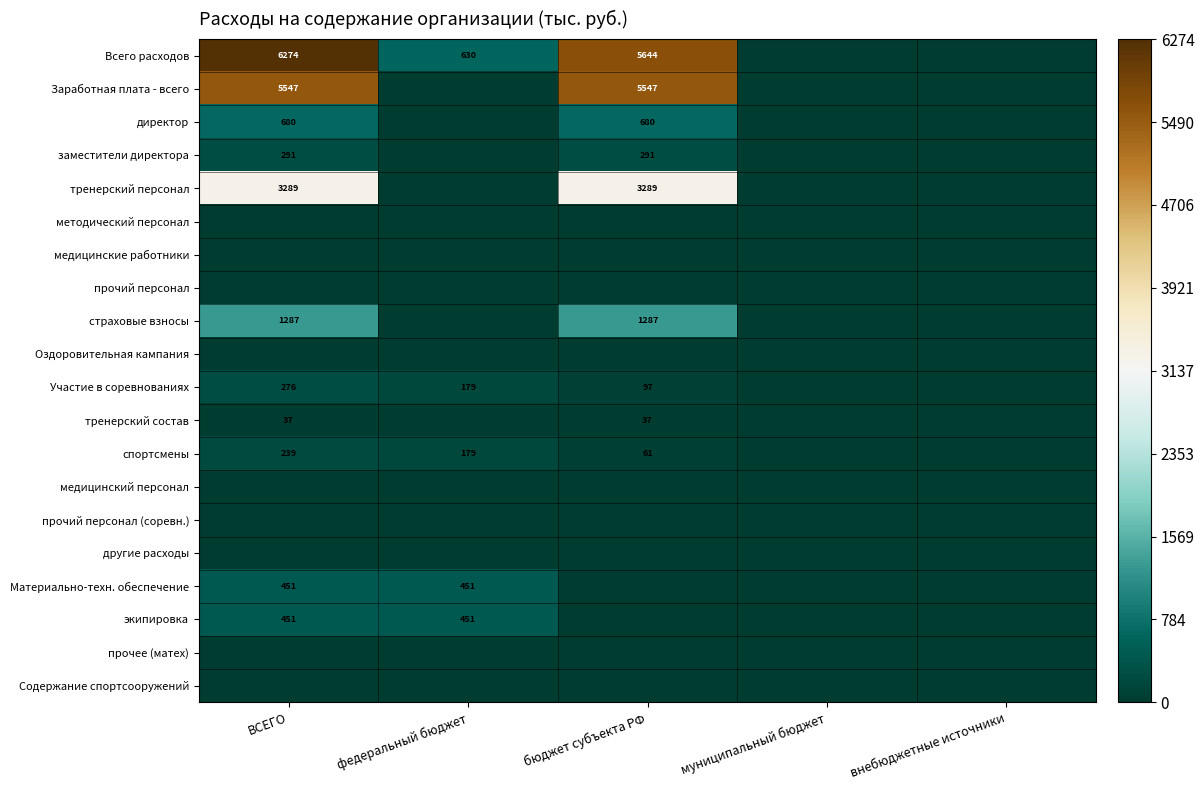

Rank the series by their maximum value, from highest to lowest.

Всего расходов, Заработная плата - всего, тренерский персонал, страховые взносы, директор, Материально-техн. обеспечение, экипировка, заместители директора, Участие в соревнованиях, спортсмены, тренерский состав, методический персонал, медицинские работники, прочий персонал, Оздоровительная кампания, медицинский персонал, прочий персонал (соревн.), другие расходы, прочее (матех), Содержание спортсооружений